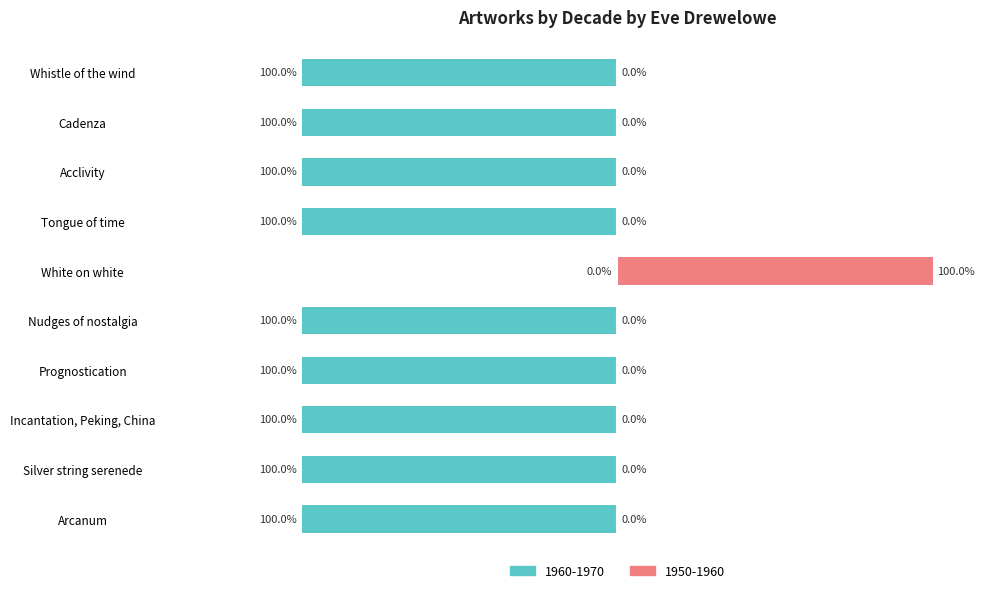

What is the average value of the 1960-1970 series?

-90